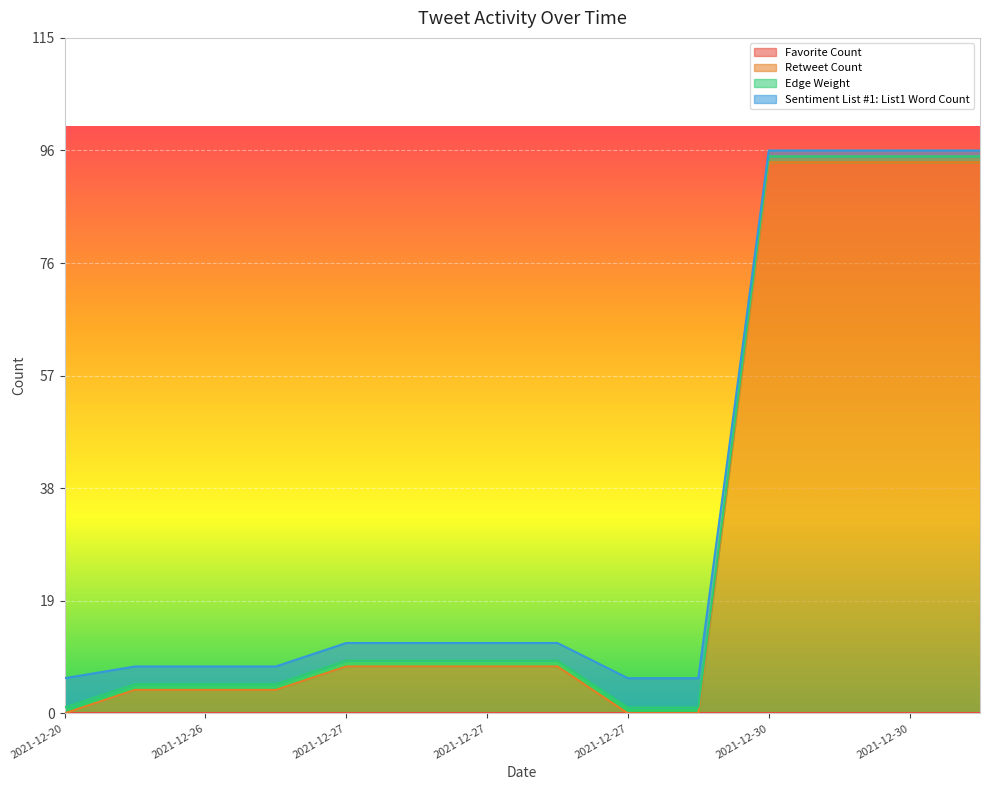

How many distinct data groups are displayed?

4